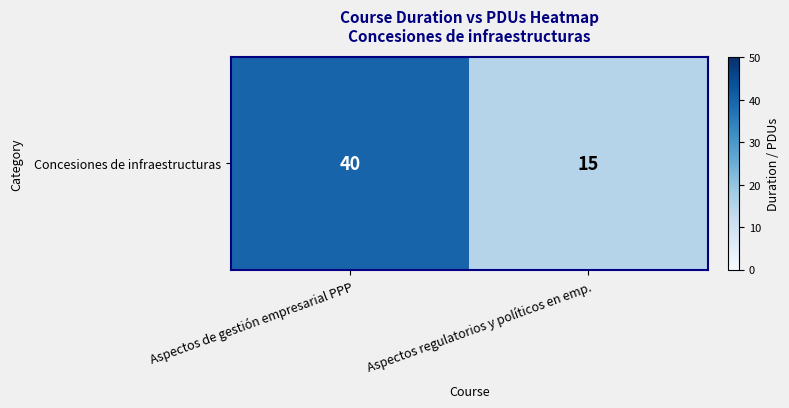

Reading left to right, transcribe all the data shown in this chart.

40	15